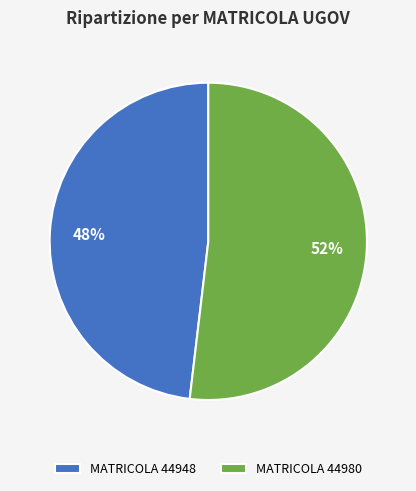

Count the number of slices in the pie.

2